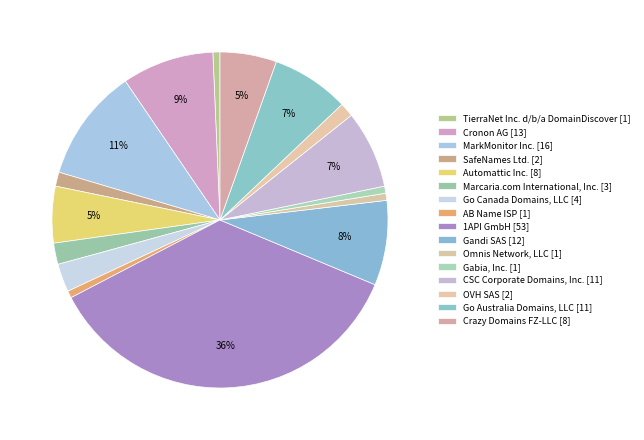

How many slices are in this pie chart?

16